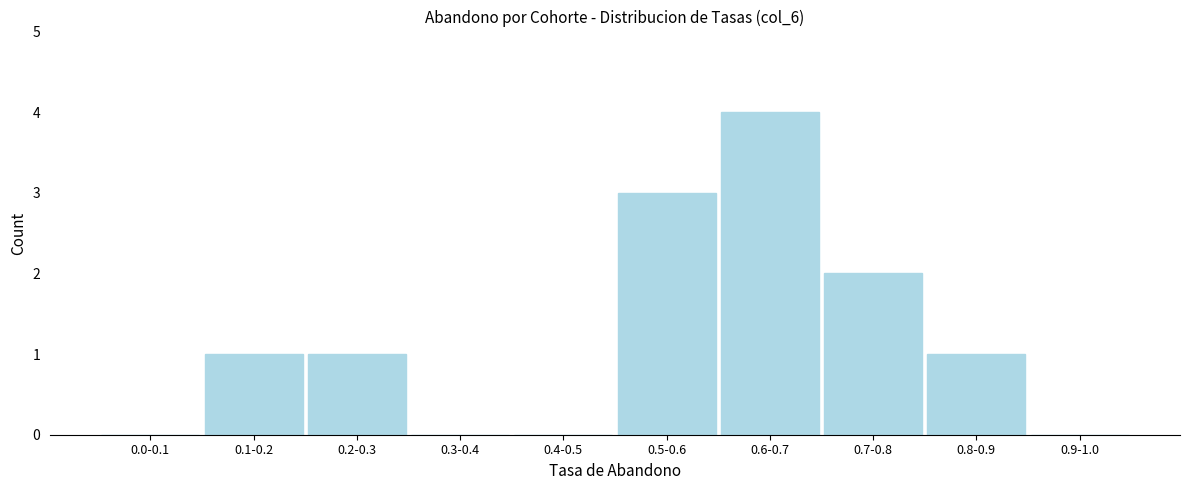

Reading left to right, transcribe all the data shown in this chart.

0.0-0.1=0	0.1-0.2=1	0.2-0.3=1	0.3-0.4=0	0.4-0.5=0	0.5-0.6=3	0.6-0.7=4	0.7-0.8=2	0.8-0.9=1	0.9-1.0=0